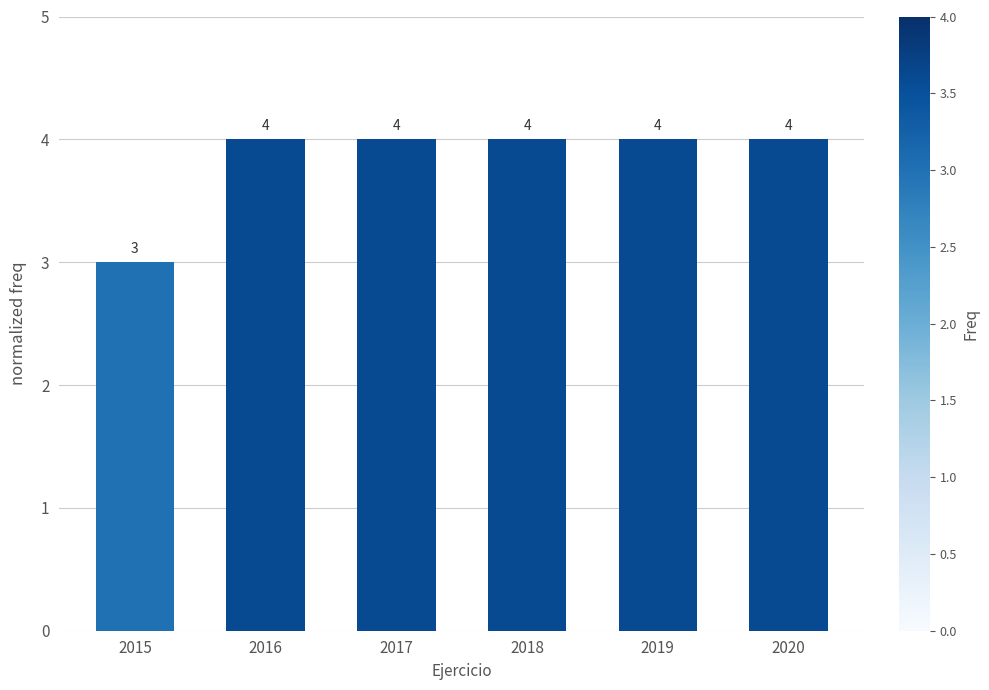

What is the value of the 5th bar from the left?

4